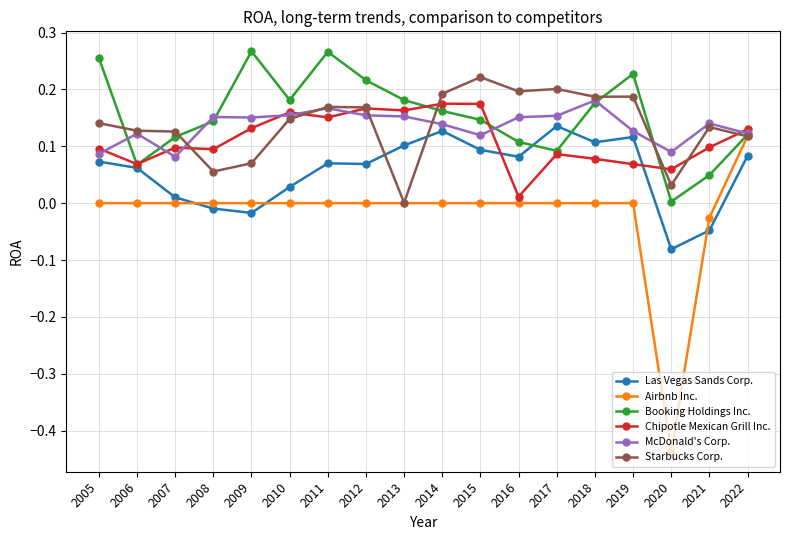

Which series has the widest spread of values?

Airbnb Inc.